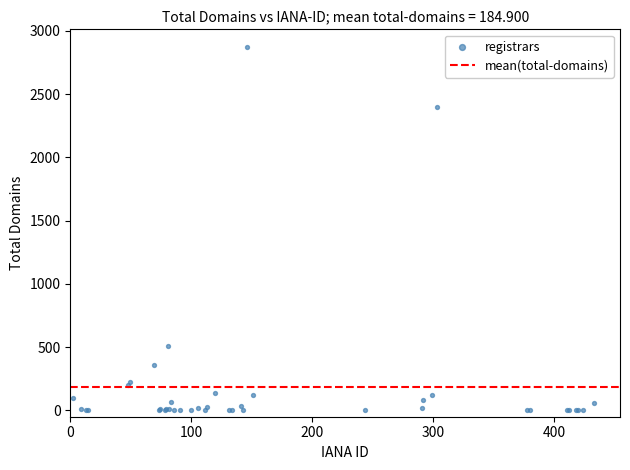

What Y value in the scatter plot is closest to 1434?

506